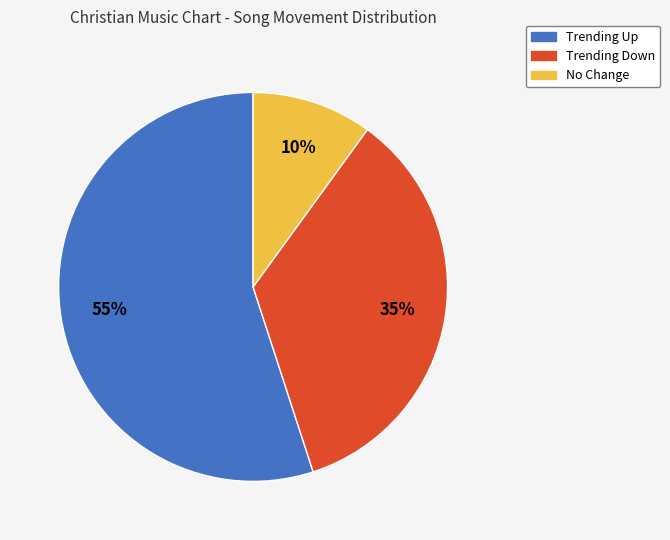

Is there a majority slice in this chart?

Yes